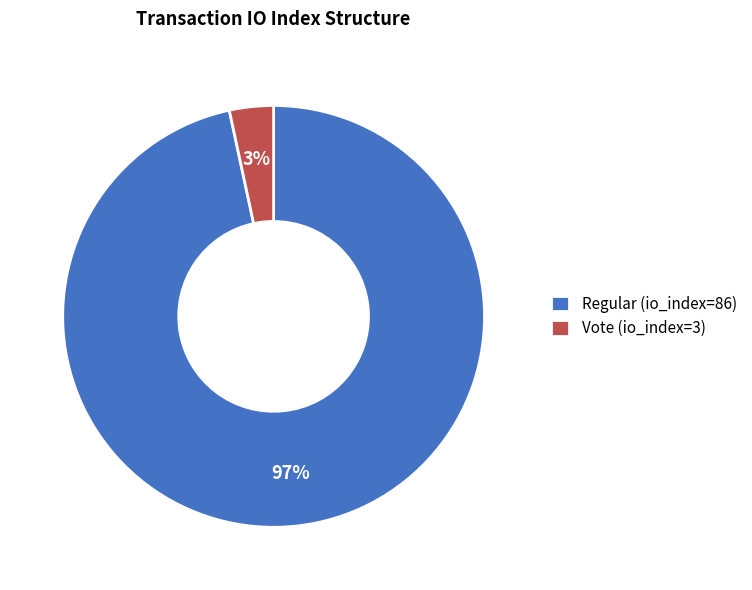

To the nearest percent, what percentage of the pie is Regular (io_index=86)?

97%